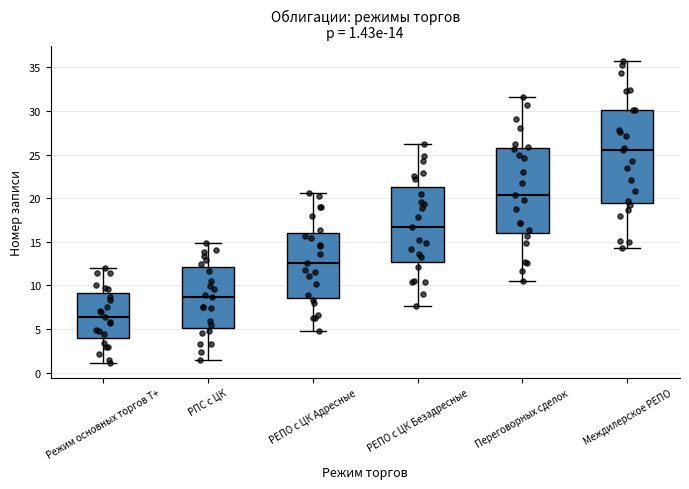

Which box is the tallest, from its lower edge to its upper edge?

Междилерское РЕПО